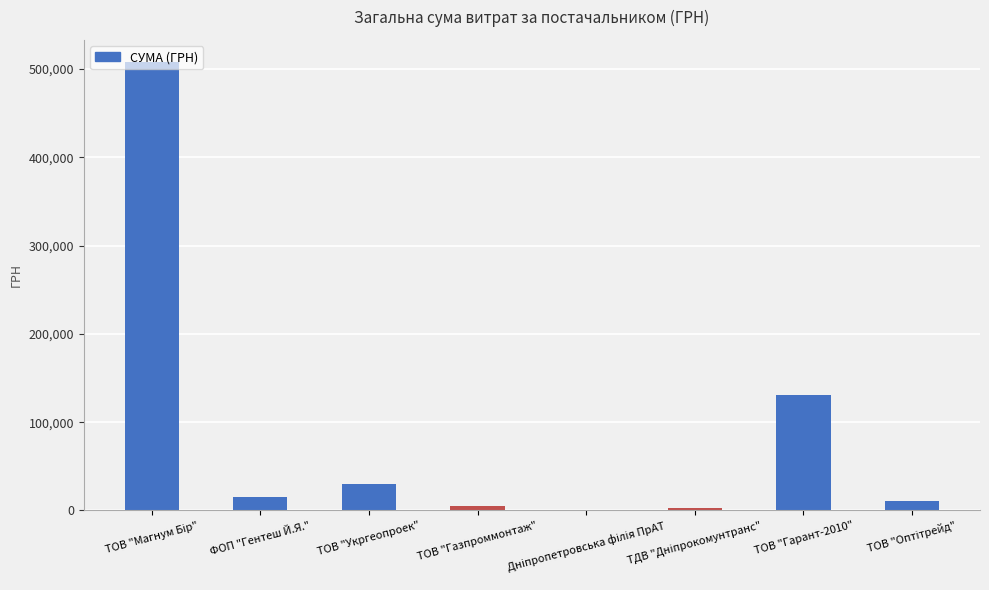

What is the greatest value displayed?

507530.6